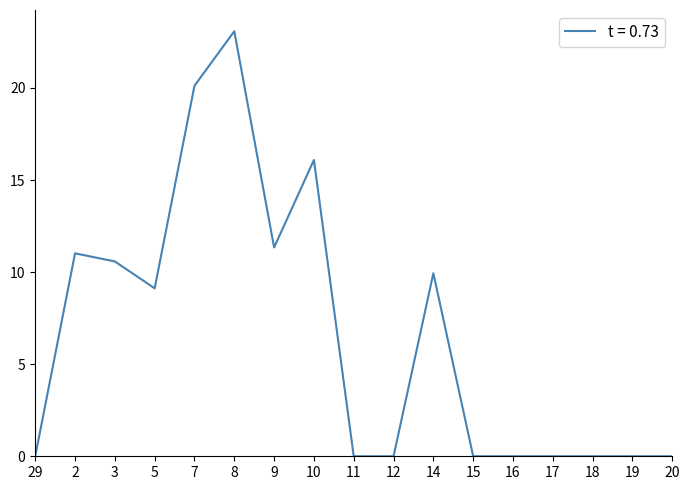

What is the maximum value shown in the chart?

23.1